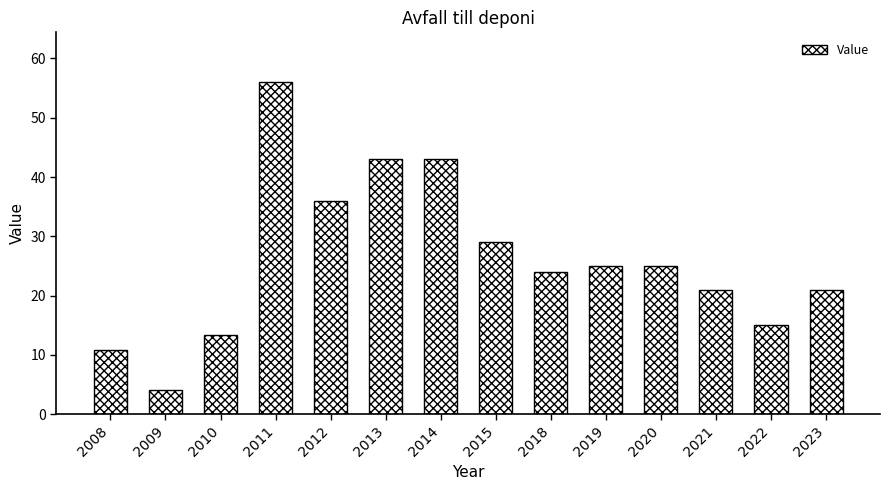

Read the value at 2015.

29.0